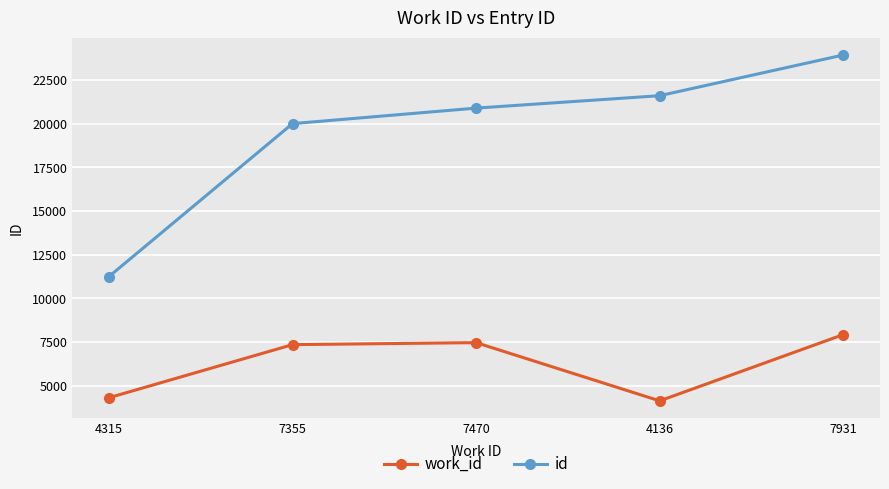

How many lines are shown in the chart?

2